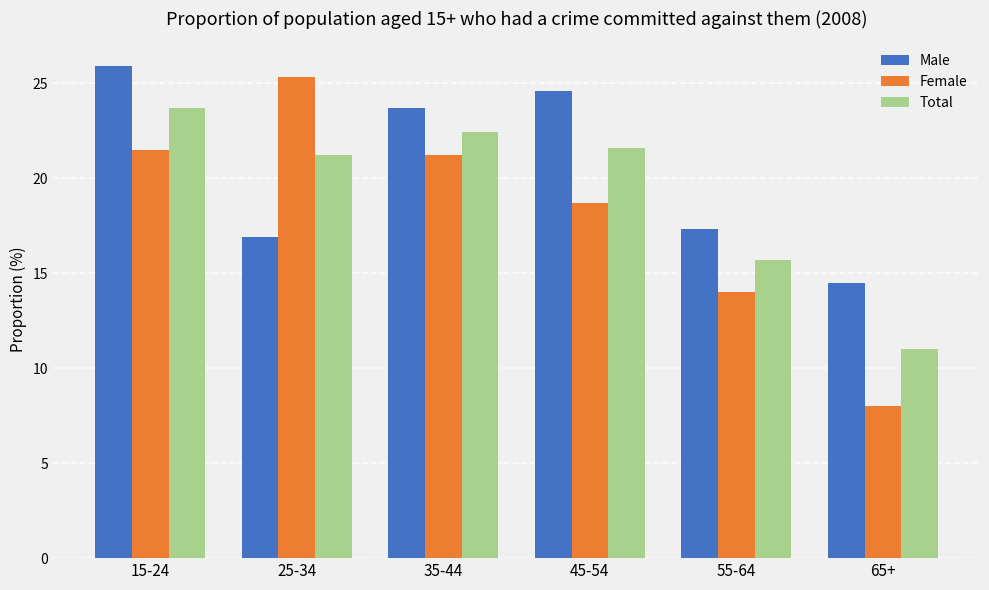

What is the difference between the second highest and second lowest values in the Male series?

7.7